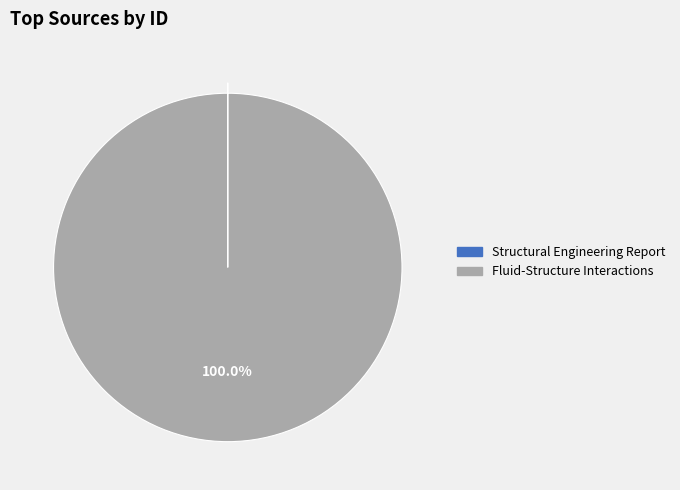

Which slice is the largest?

Fluid-Structure Interactions